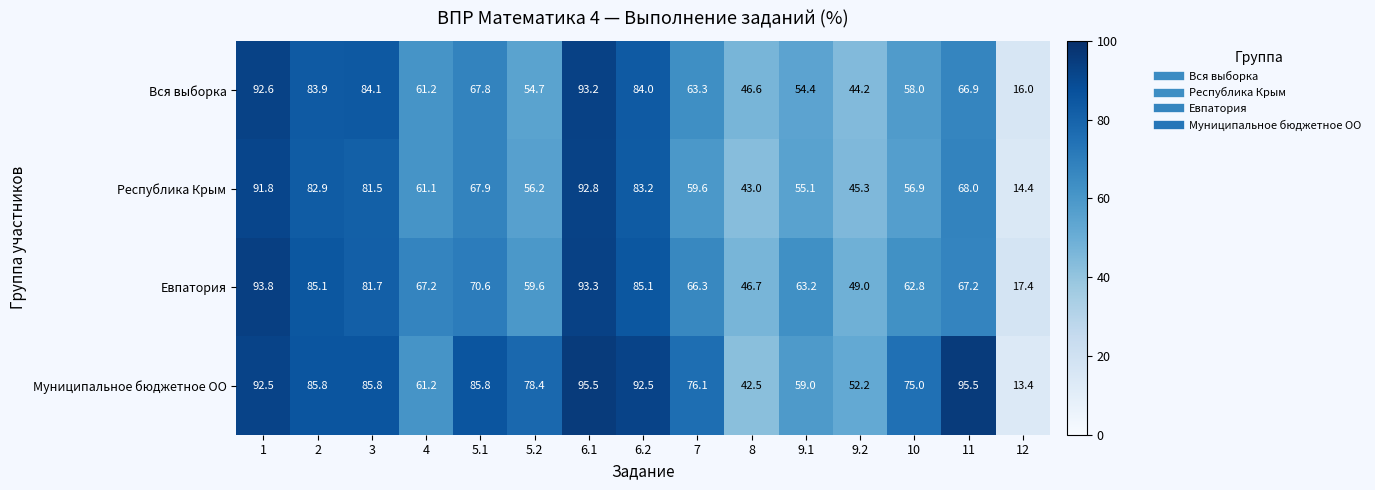

What is the spread (max minus min) of values at 9.2?

8.0